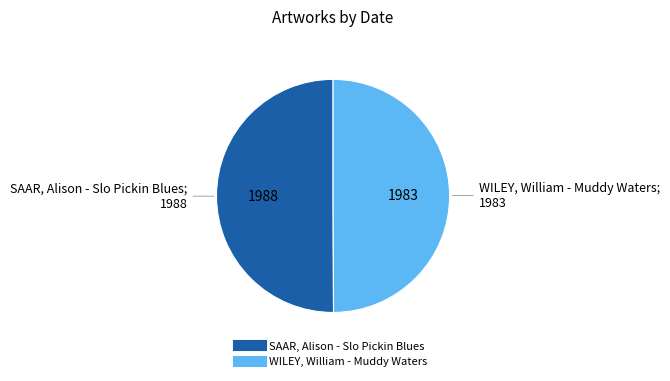

What is the ratio of the value at SAAR, Alison - Slo Pickin Blues to the value at WILEY, William - Muddy Waters?

1.0